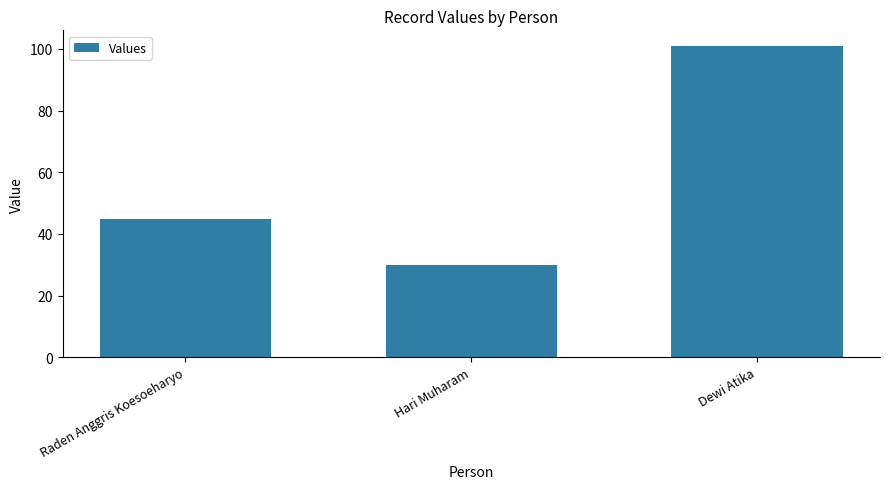

The value at Hari Muharam is 40. True or false?

False